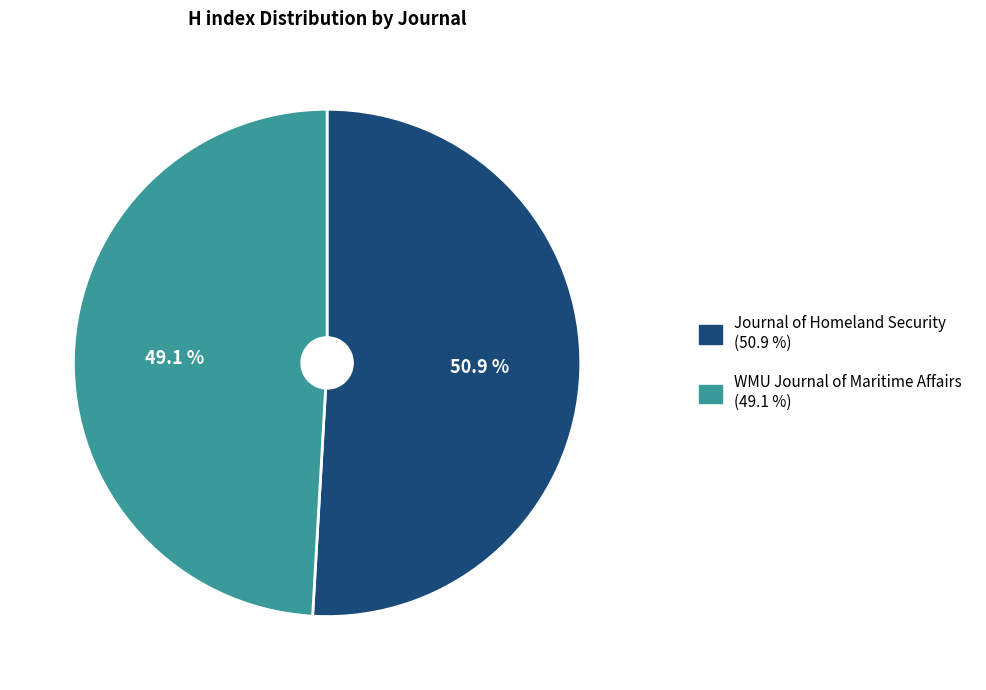

Which category has the smallest portion of the pie?

WMU Journal of Maritime Affairs